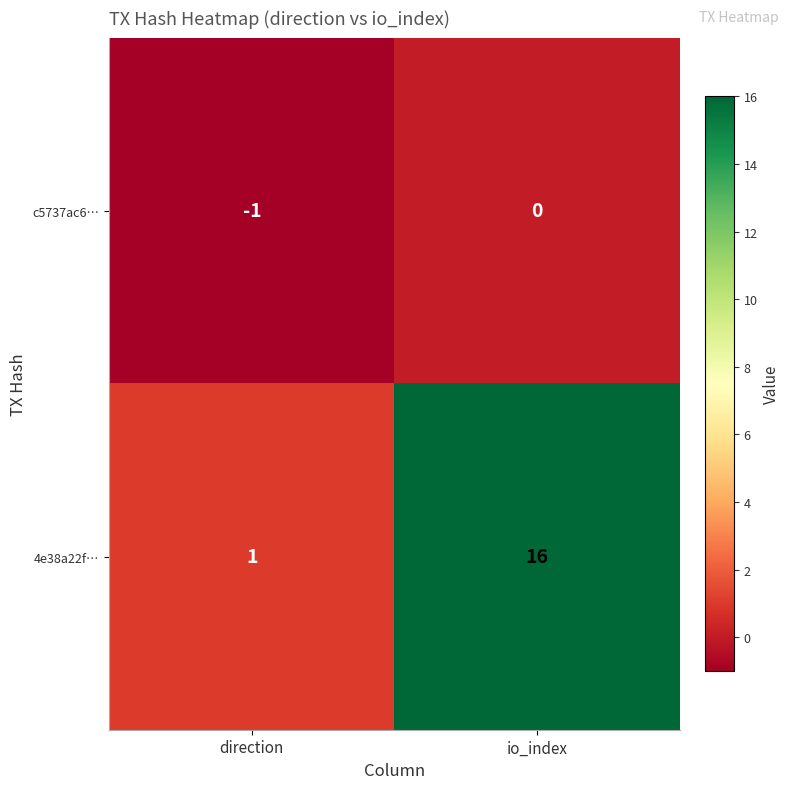

What is the difference between the highest and lowest values at io_index?

16